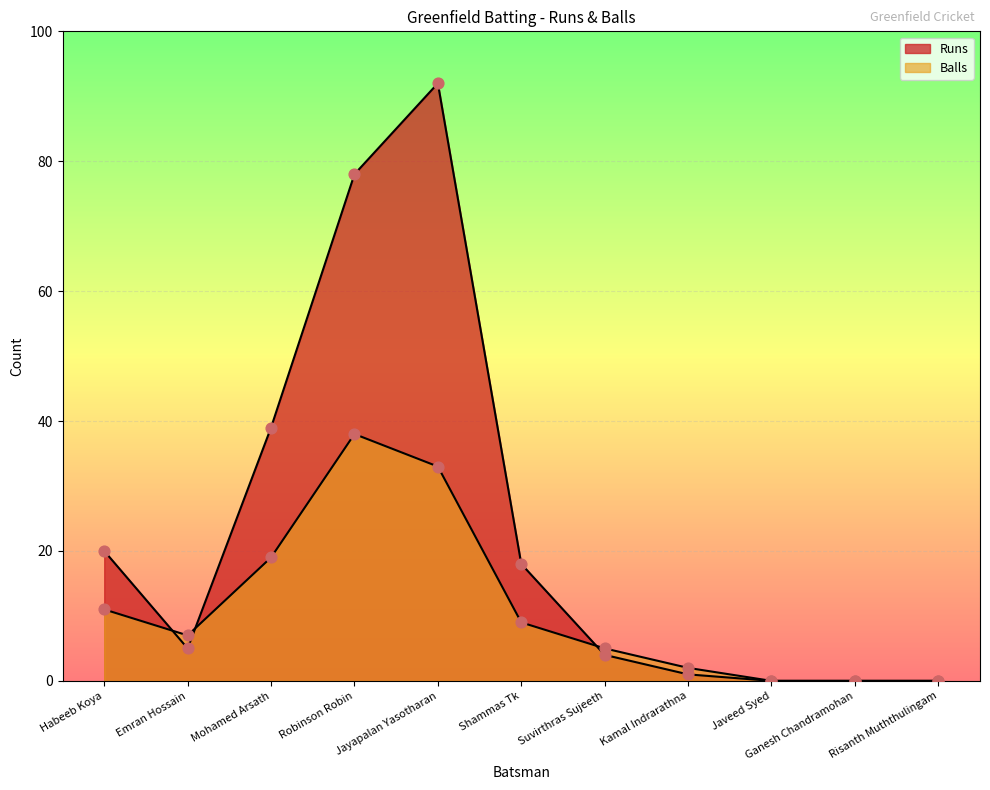

Which series has the largest total across all categories?

Runs